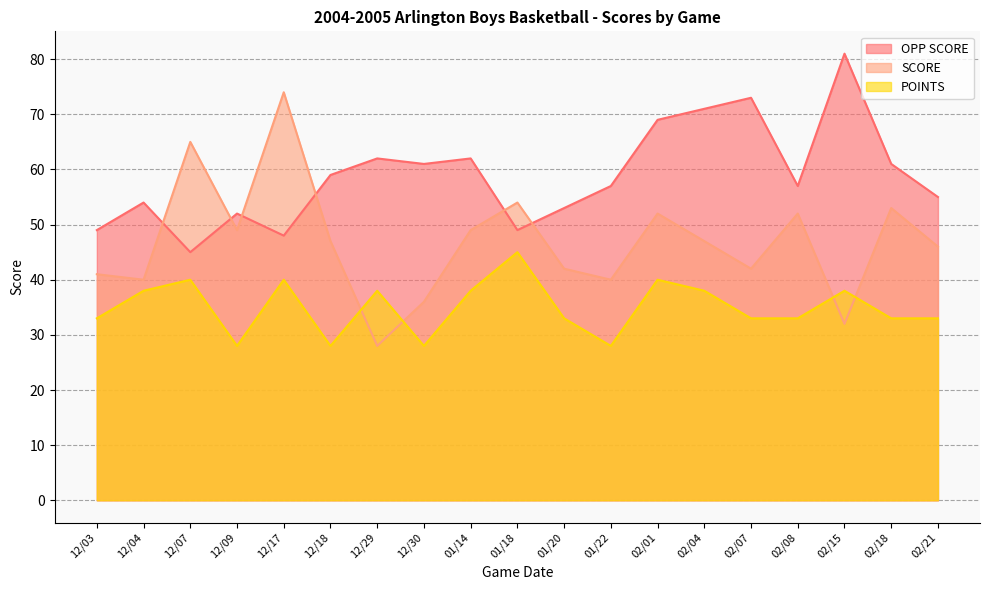

Which series has the largest total across all categories?

OPP SCORE